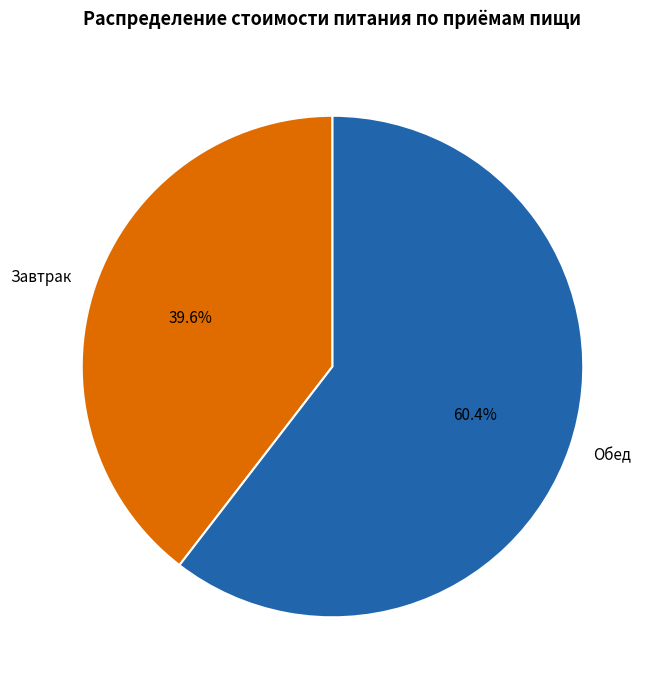

How many slices are in this pie chart?

2